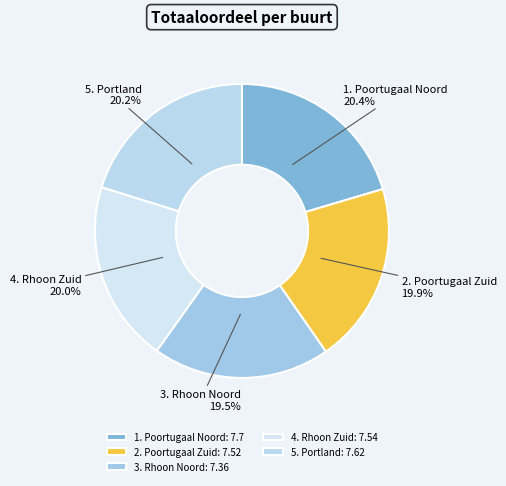

Does 3. Rhoon Noord account for over 50% of the chart?

No